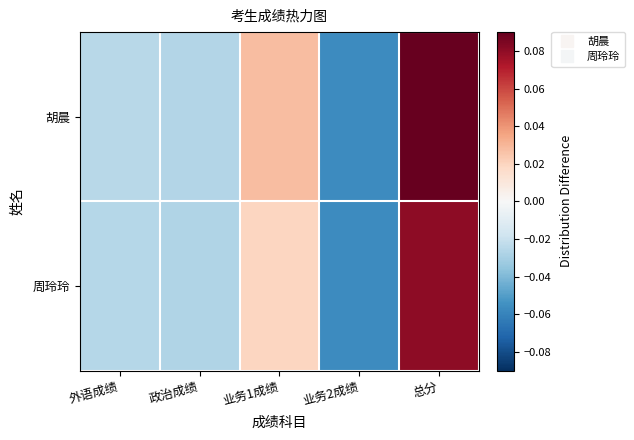

At 业务1成绩, list the series in order from smallest to largest.

周玲玲, 胡晨